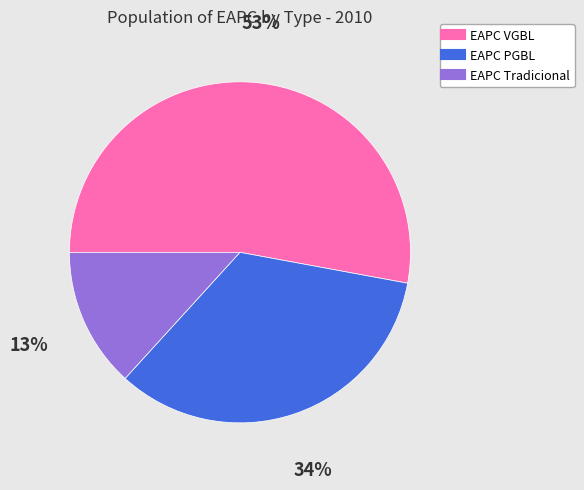

To the nearest percent, what portion does EAPC PGBL represent?

34%